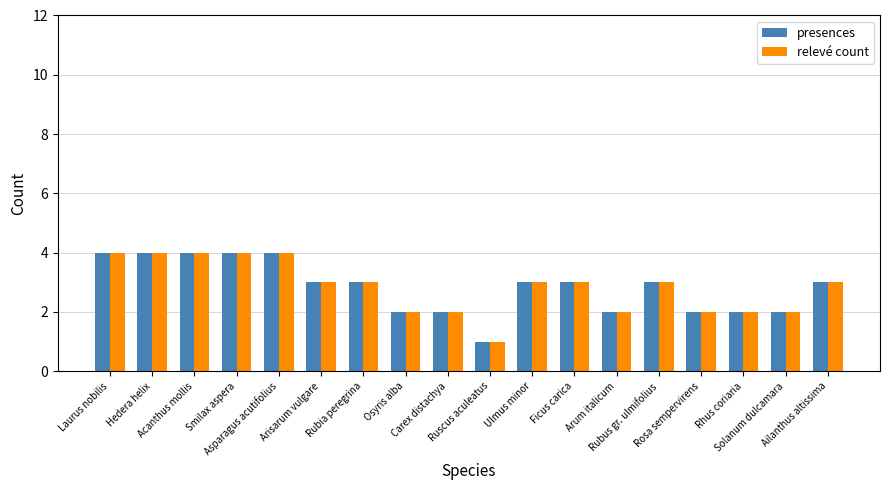

What is the difference between the maximum and minimum values in the relevé count series?

3